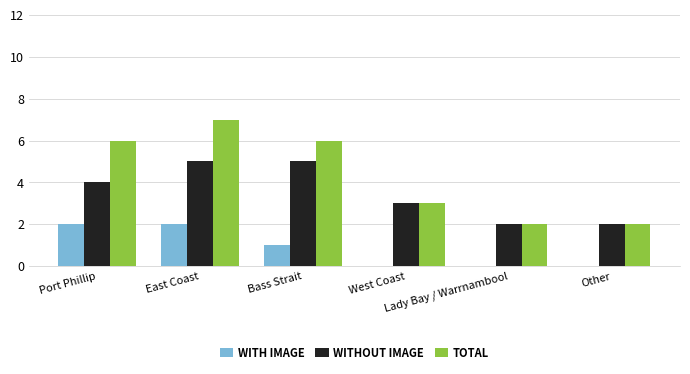

Is the value of WITHOUT IMAGE at Bass Strait greater than the value of TOTAL at Bass Strait?

No